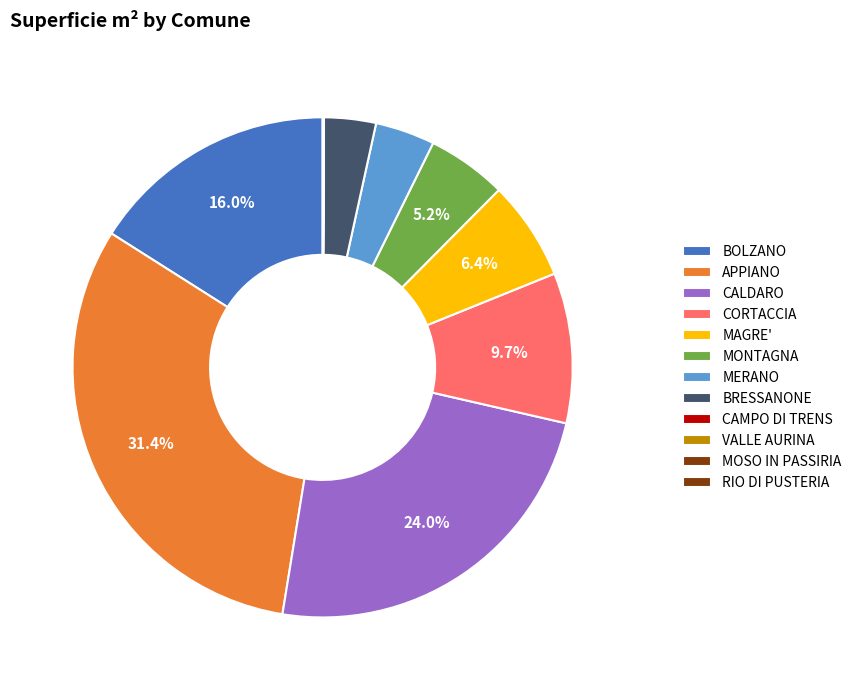

Is CORTACCIA the majority of the pie?

No